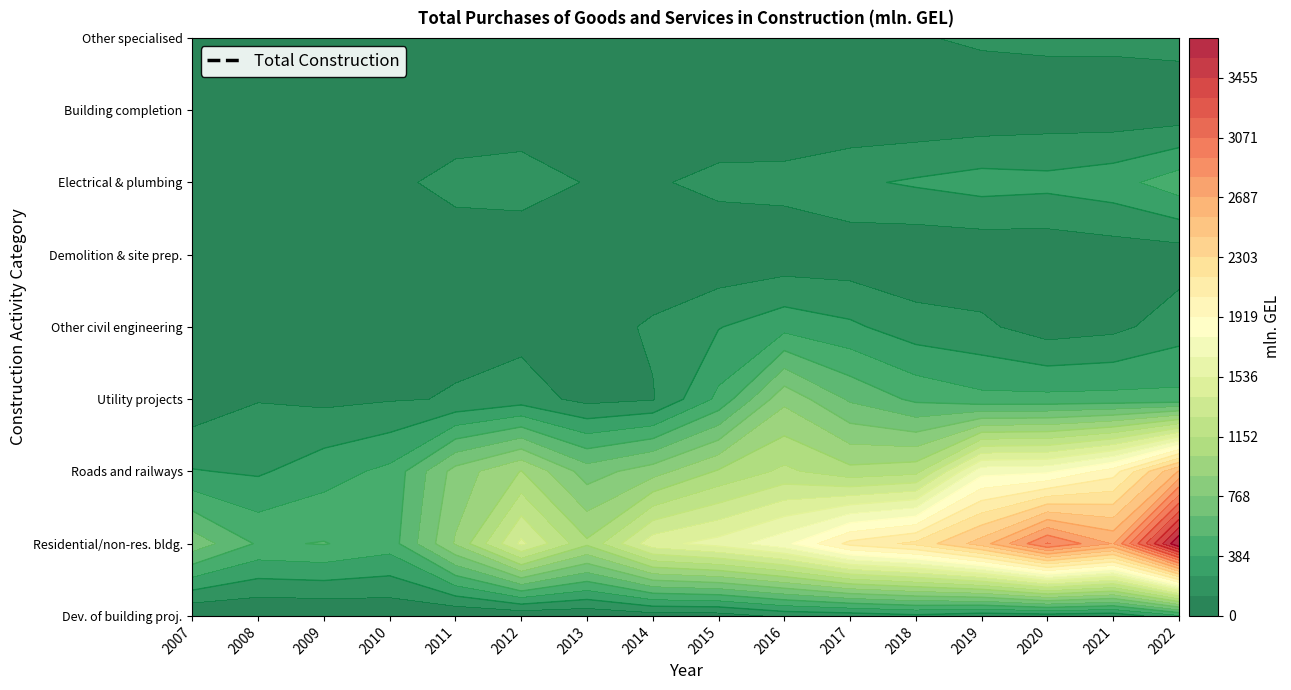

At which label does Building completion and finishing first exceed 22?

2012